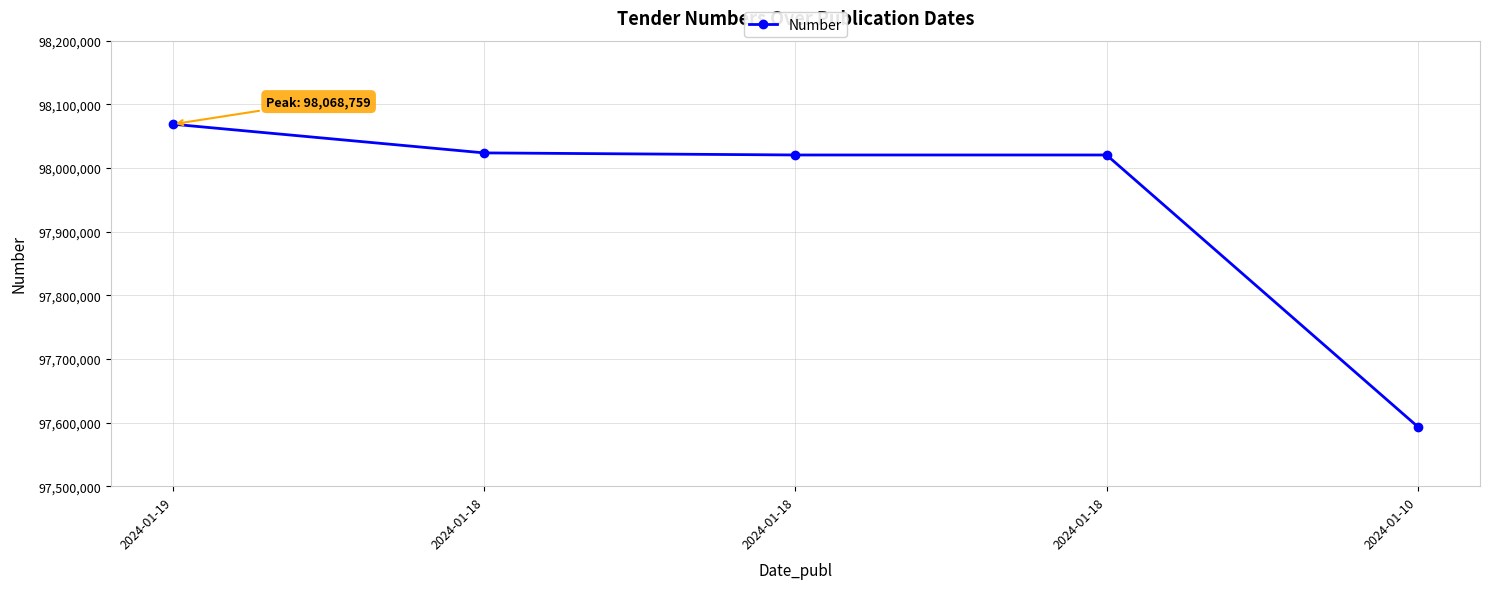

How many distinct data groups are displayed?

1